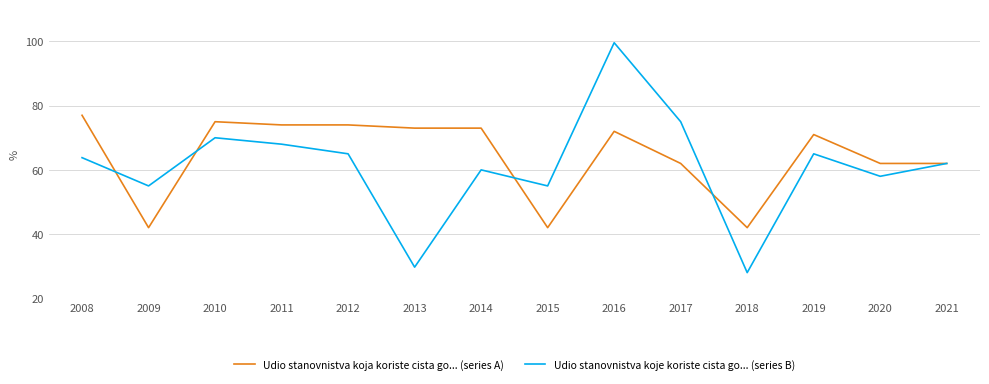

What is the difference between the maximum and minimum values in the Udio stanovnistva koja koriste cista go... (series A) series?

35.0